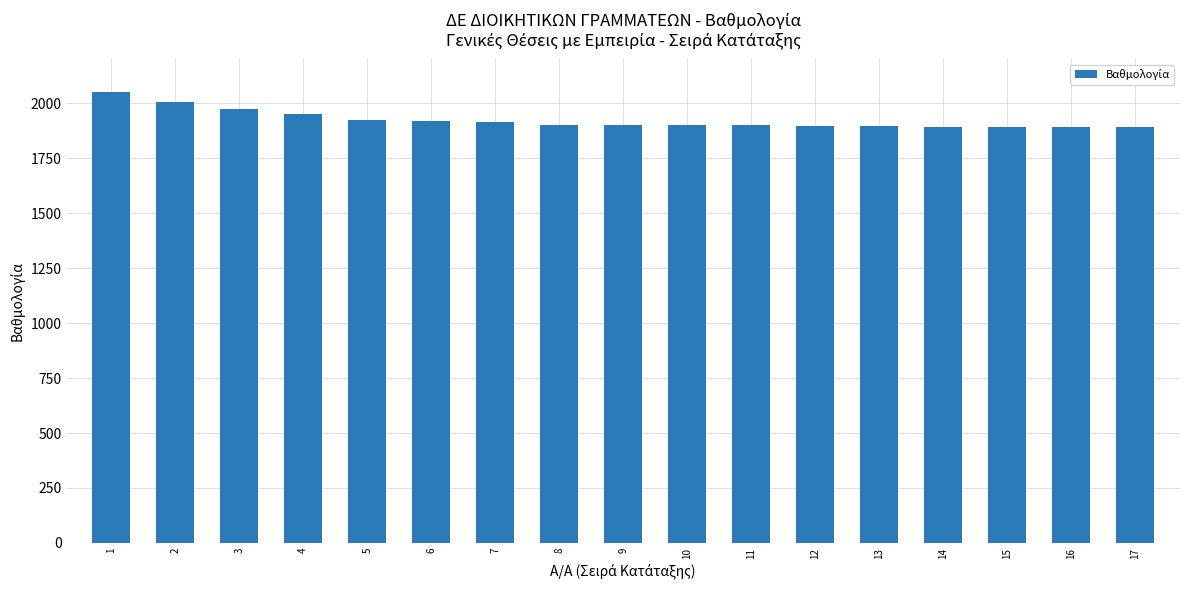

What is the ratio of the value at 14 to the value at 16?

1.0